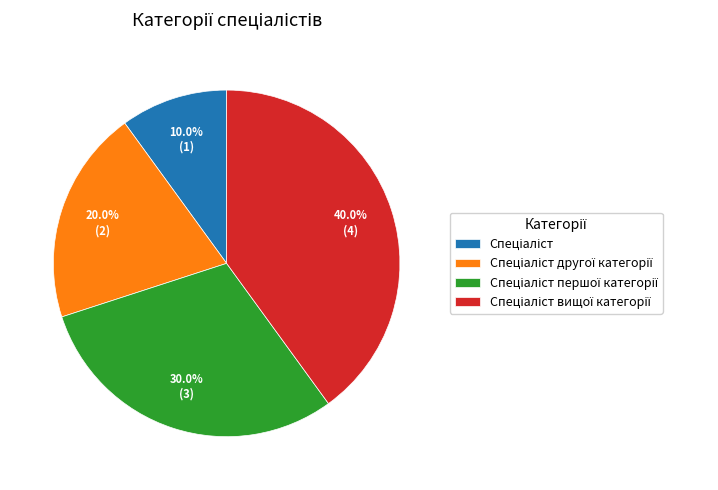

Is there a majority slice in this chart?

No